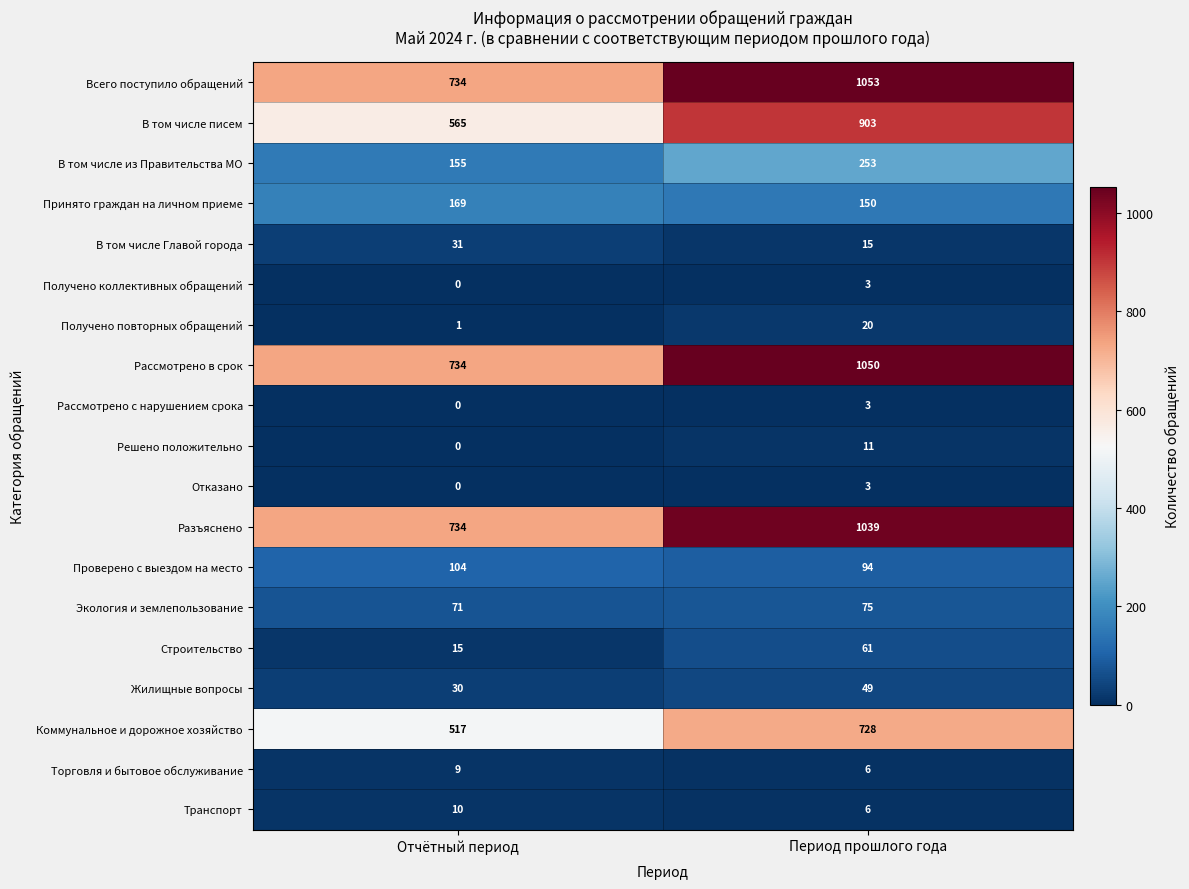

Which series has the largest total across all categories?

Всего поступило обращений